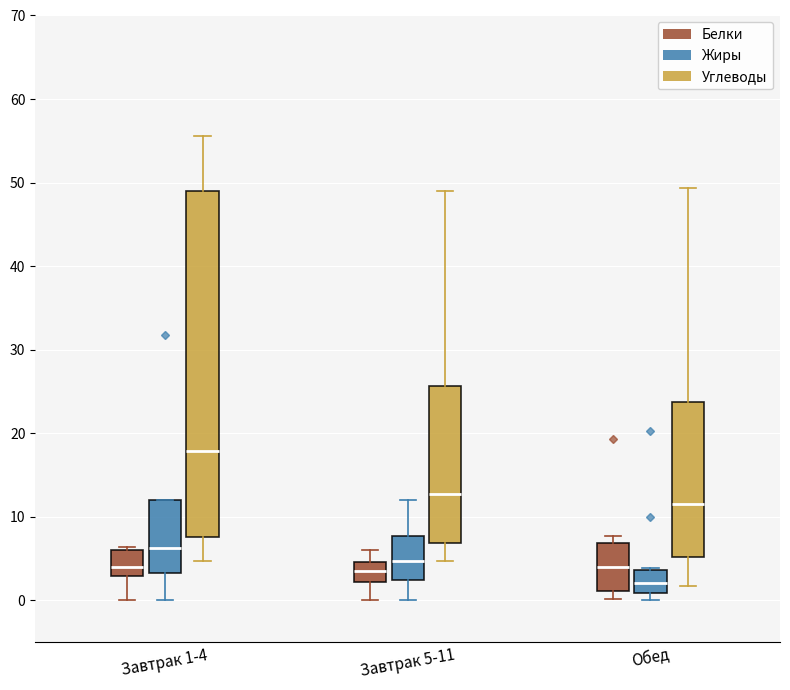

Reading left to right, transcribe this box plot: for each box, give where its median line is, the range the box spans, and where its two whiskers end, as read against the y-axis. The values are not printed on the chart, so give them approximately, as read against the axis.

Завтрак 1-4 (Белки): median 4, box 3 to 6, whiskers 0 to 6 (just above the box's upper edge)
Завтрак 1-4 (Жиры): median 6, box 3 to 12, whiskers 0 to 12
Завтрак 1-4 (Углеводы): median 18, box 8 to 49, whiskers 5 to 56
Завтрак 5-11 (Белки): median 3, box 2 to 5, whiskers 0 to 6
Завтрак 5-11 (Жиры): median 5, box 2 to 8, whiskers 0 to 12
Завтрак 5-11 (Углеводы): median 13, box 7 to 26, whiskers 5 to 49
Обед (Белки): median 4, box 1 to 7, whiskers 0 to 8
Обед (Жиры): median 2, box 1 to 4, whiskers 0 to 4
Обед (Углеводы): median 12, box 5 to 24, whiskers 2 to 49